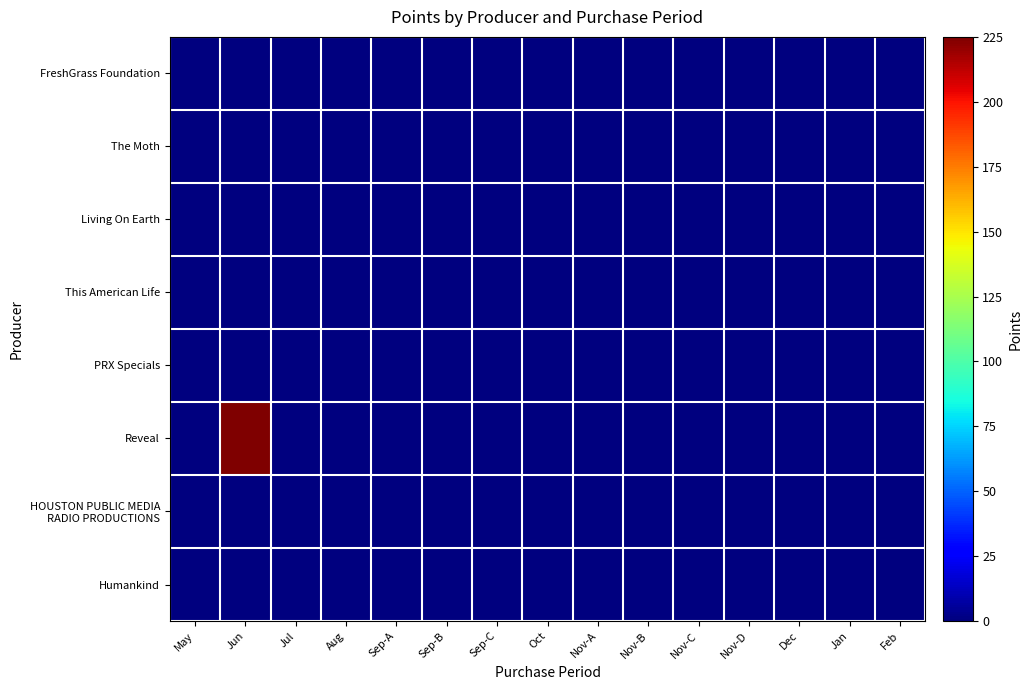

Which series has the largest range (max minus min)?

Reveal